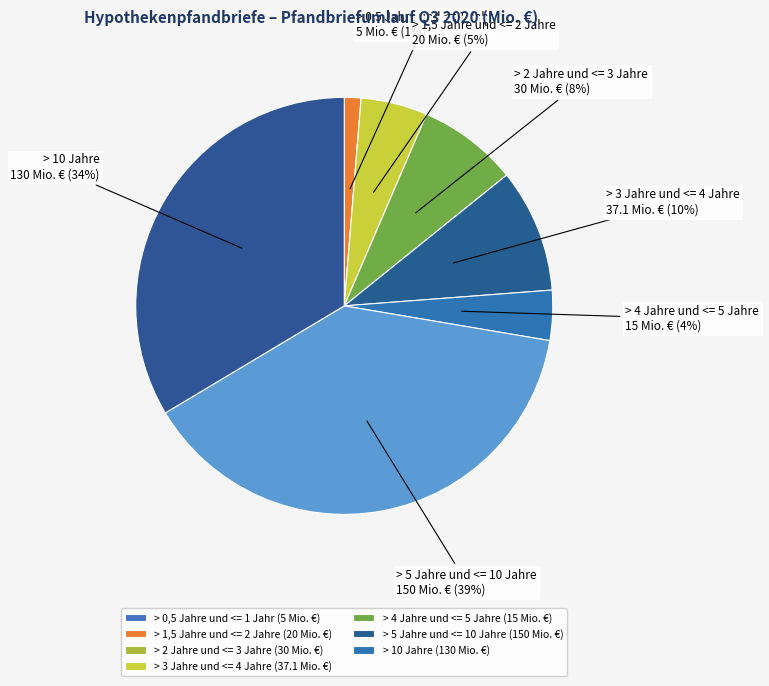

Which category has the smallest portion of the pie?

<= 0,5 Jahre